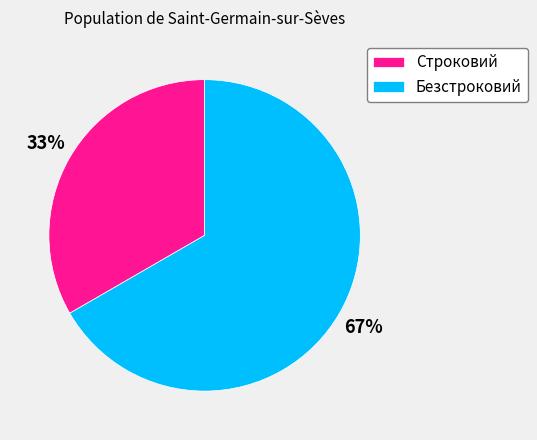

Is the sum of Строковий and Безстроковий greater than half?

Yes